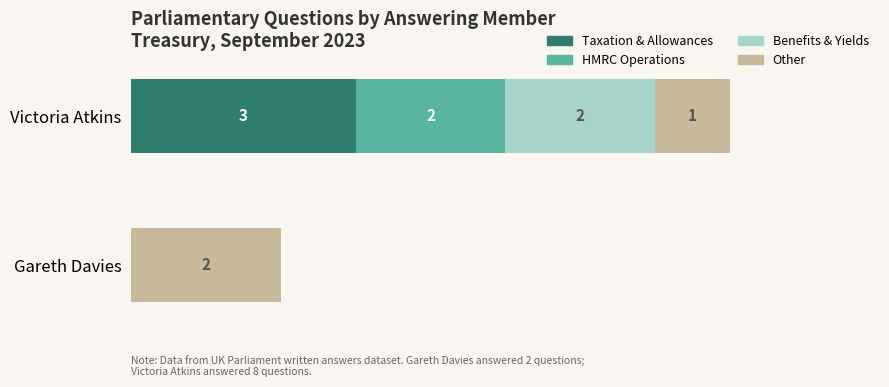

At which category is the sum across all series the highest?

Victoria Atkins